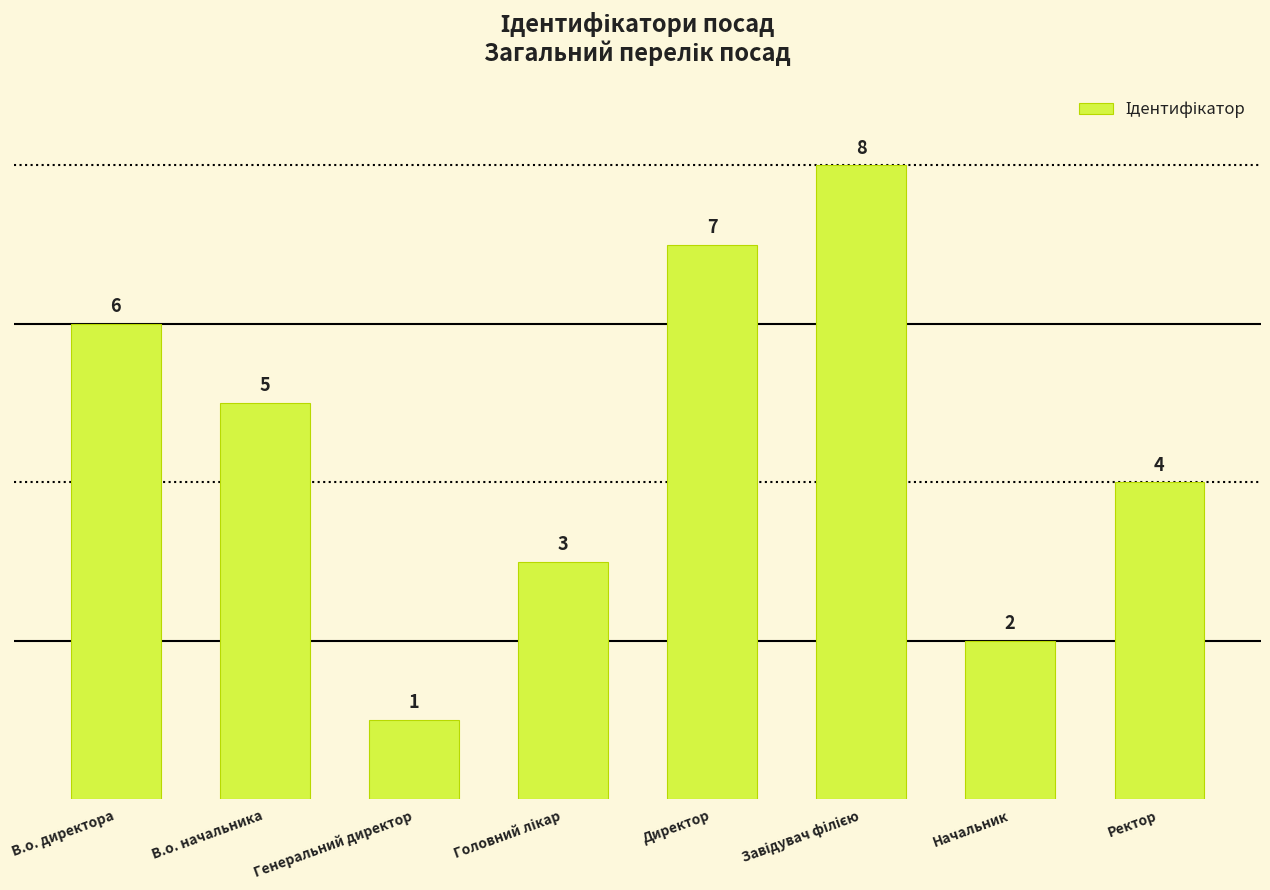

What is the label of the 2nd bar from the left?

В.о. начальника